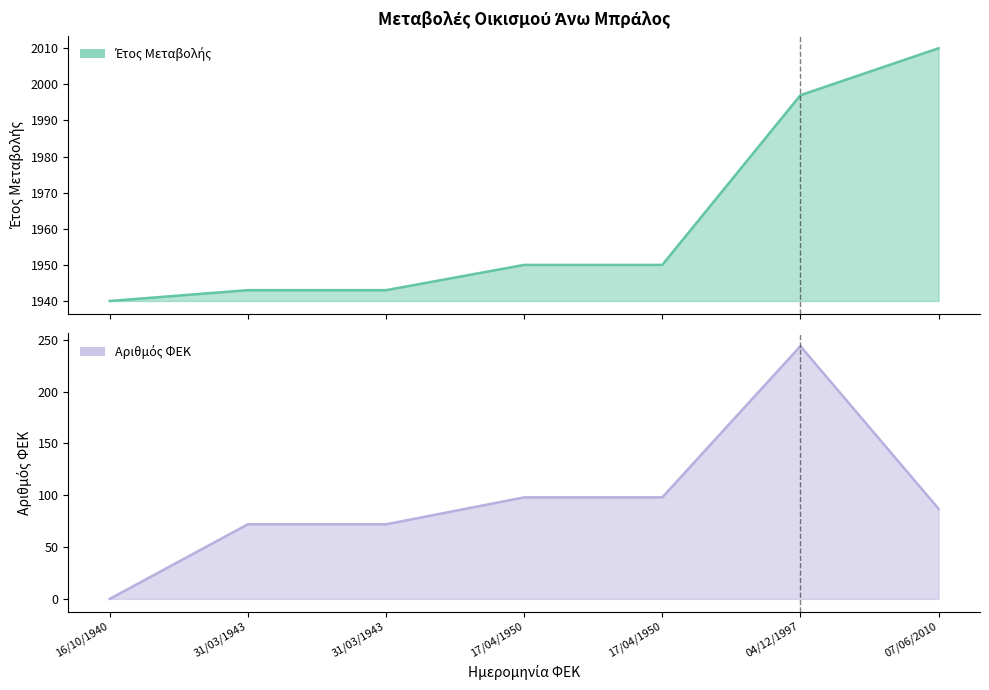

Rank the series by their maximum value, from lowest to highest.

ΑΡΙΘΜΟΣ ΦΕΚ, ΕΤΟΣ ΜΕΤΑΒΟΛΗΣ